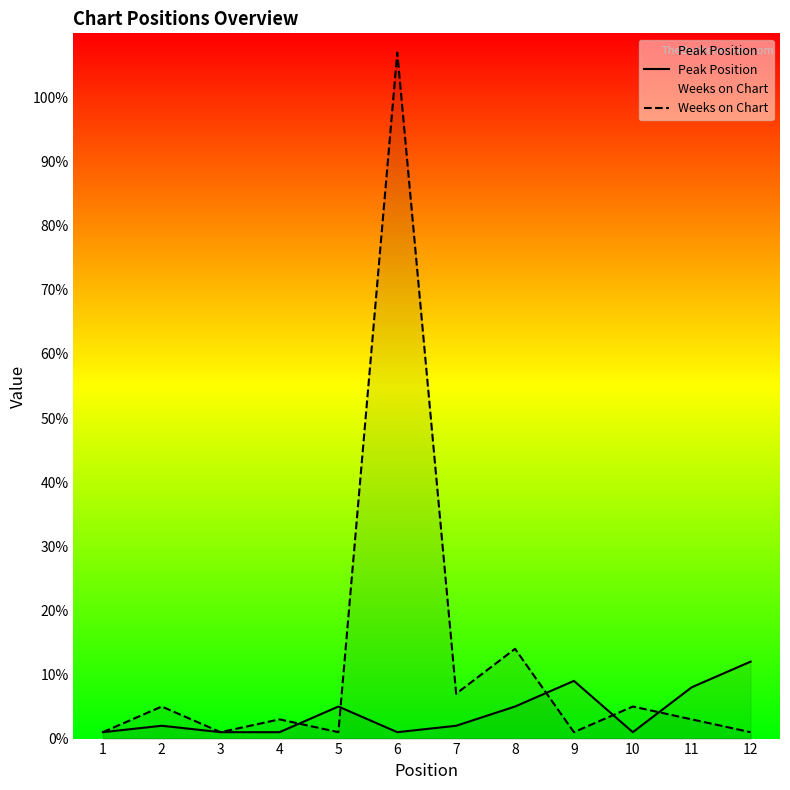

Count the number of categories in the chart.

12